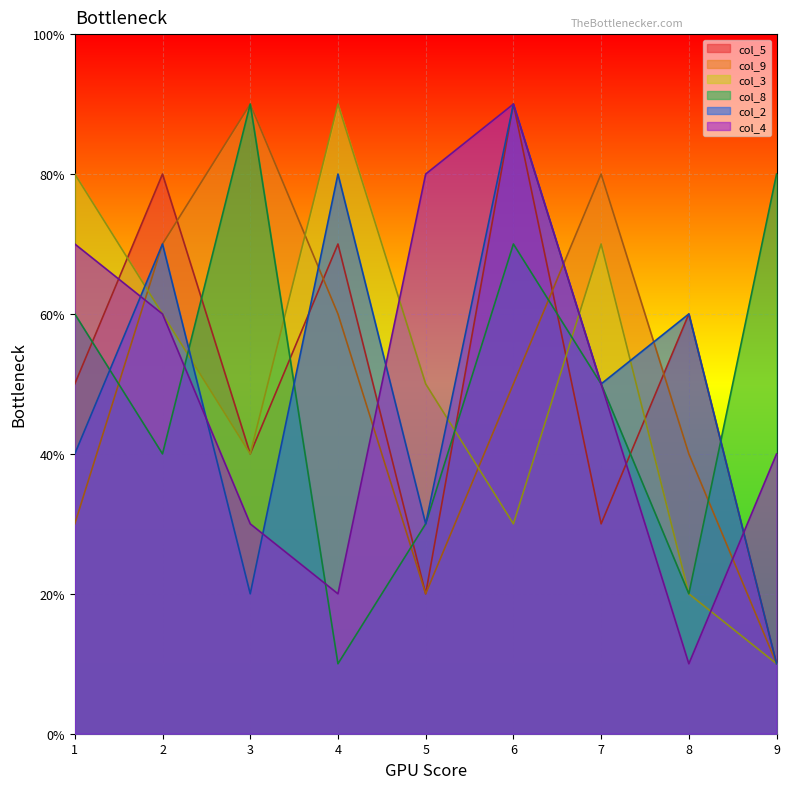

Rank the series at 9 from highest to lowest value.

col_8, col_4, col_5, col_9, col_3, col_2